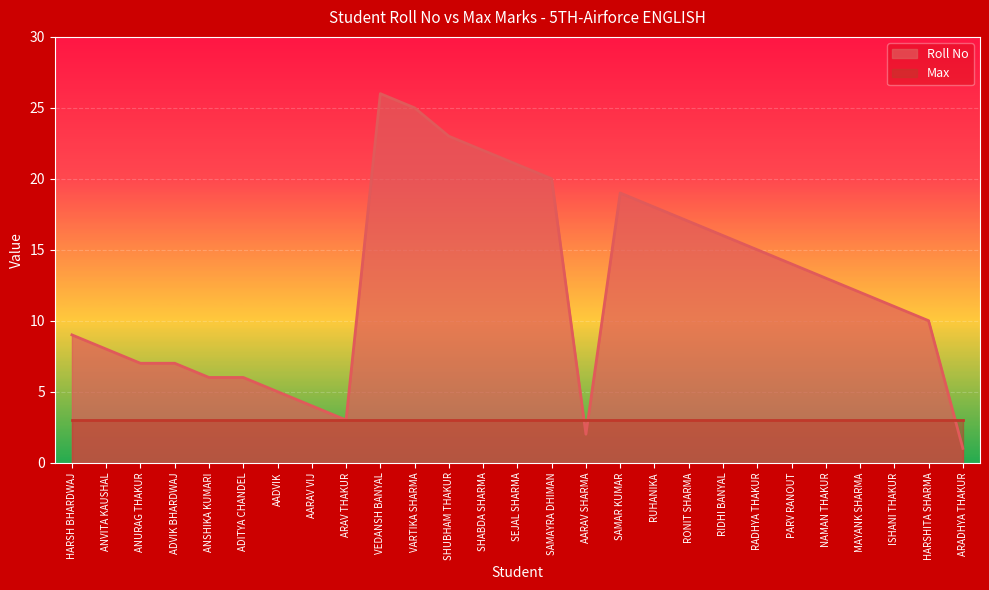

What is the approximate value at RUHANIKA, to the nearest 5?

20